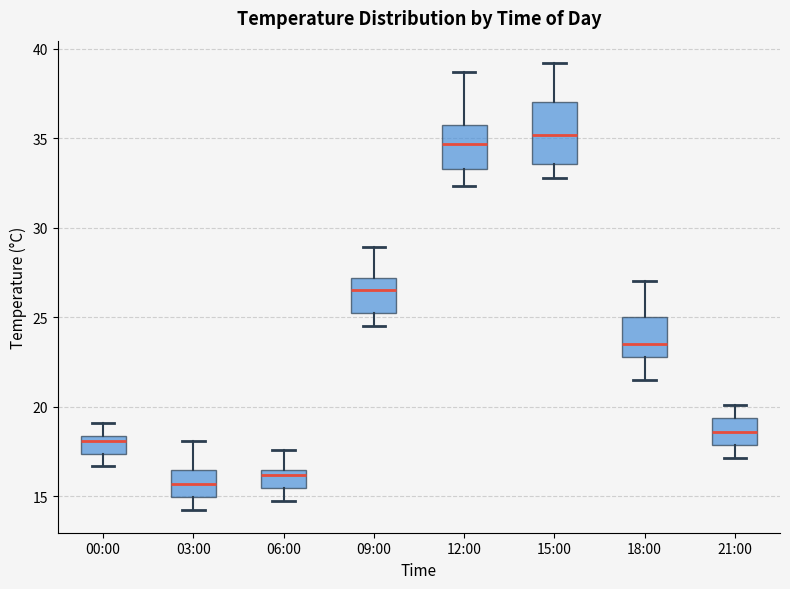

Which box's median line is the lowest?

03:00